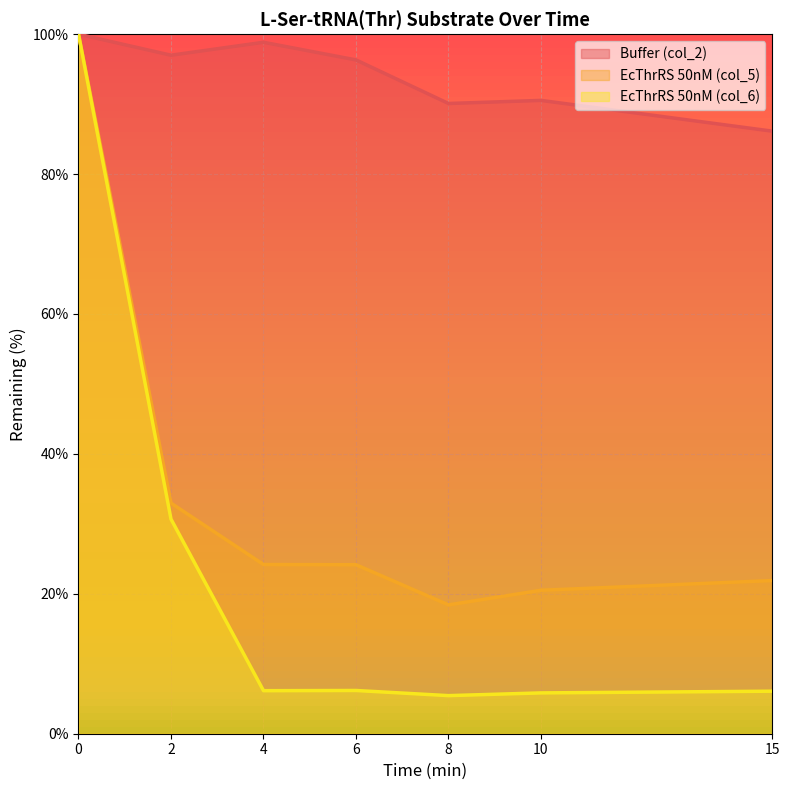

Reading left to right, list all the values displayed in this chart.

Buffer (col_2): 100.0	97.0	98.8	96.3	90.1	90.5	86.1
EcThrRS 50nM (col_5): 100.0	33.0	24.2	24.2	18.4	20.5	21.9
EcThrRS 50nM (col_6): 100.0	30.7	6.2	6.2	5.4	5.8	6.1